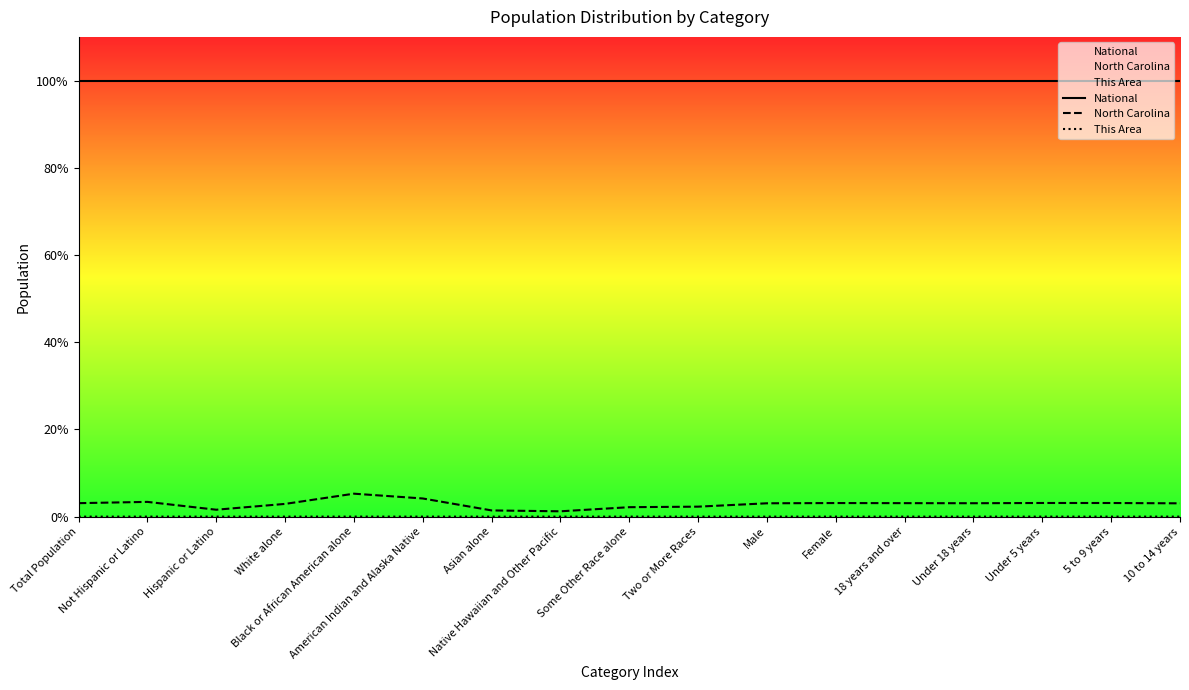

Reading right to left, what are all the values shown in this chart?

National: 100.0	100.0	100.0	100.0	100.0	100.0	100.0	100.0	100.0	100.0	100.0	100.0	100.0	100.0	100.0	100.0	100.0
North Carolina: 3.1	3.1	3.1	3.1	3.1	3.1	3.1	2.3	2.2	1.2	1.4	4.2	5.3	2.9	1.6	3.4	3.1
This Area: 0.0	0.0	0.0	0.0	0.0	0.0	0.0	0.0	0.0	0.0	0.0	0.0	0.0	0.0	0.0	0.0	0.0